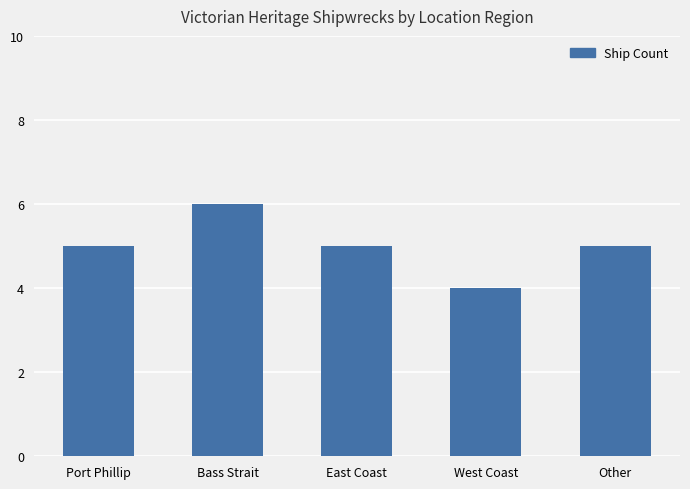

What is the value of the 5th bar from the left?

5